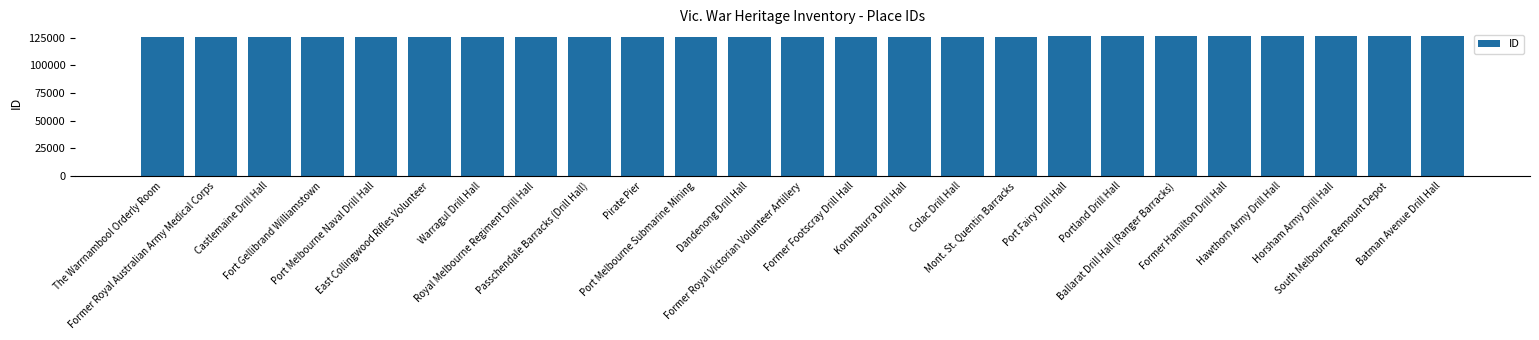

What is the average value?

125640